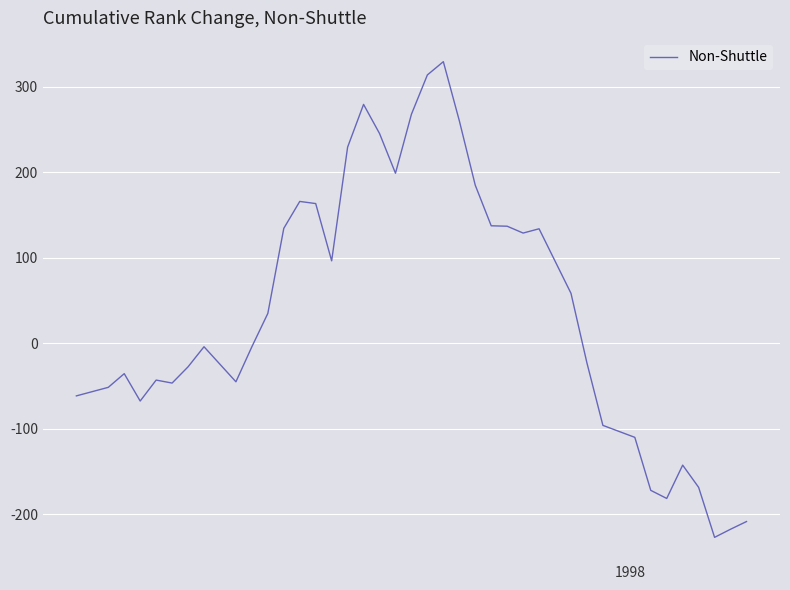

What is the maximum value shown in the chart?

329.5